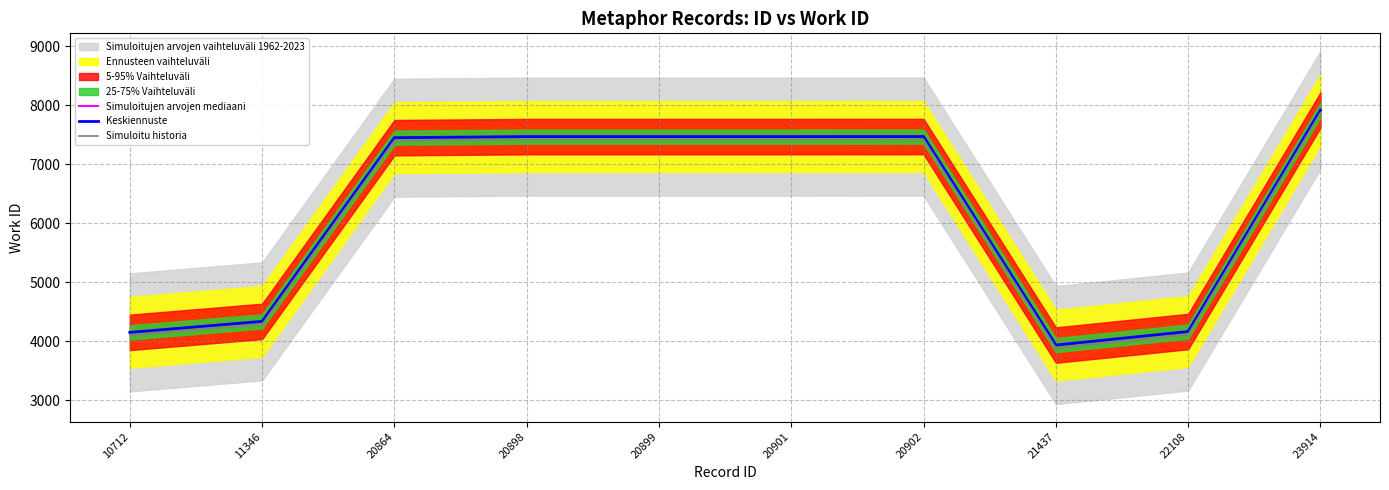

What is the sum of all Simuloitu historia values?

61351